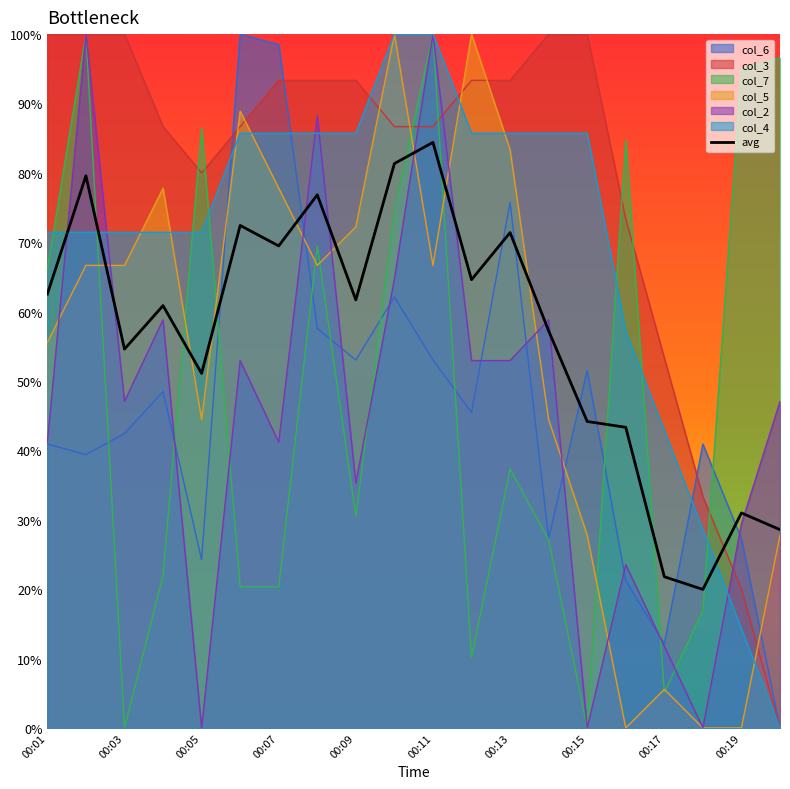

What is the difference between the maximum and minimum values?

64.4